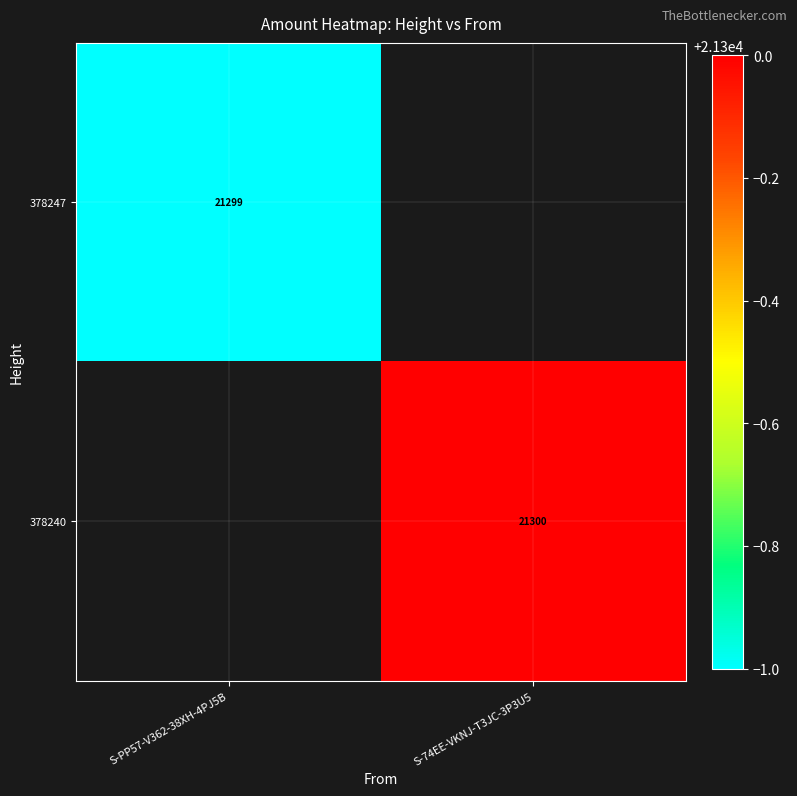

What is the total value across all series at S-74EE-VKNJ-T3JC-3P3U5?

21300